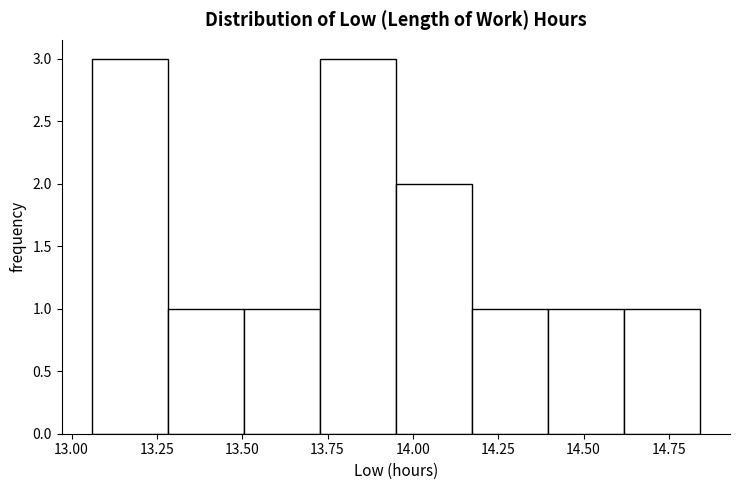

Reading left to right, list every bar in this chart as the range it spans on the x-axis followed by its height. Neither the bar edges nor the heights are printed on the chart, so give them approximately, as read against the axes.

13.05 to 13.30: 3
13.30 to 13.50: 1
13.50 to 13.75: 1
13.75 to 13.95: 3
13.95 to 14.15: 2
14.15 to 14.40: 1
14.40 to 14.60: 1
14.60 to 14.85: 1